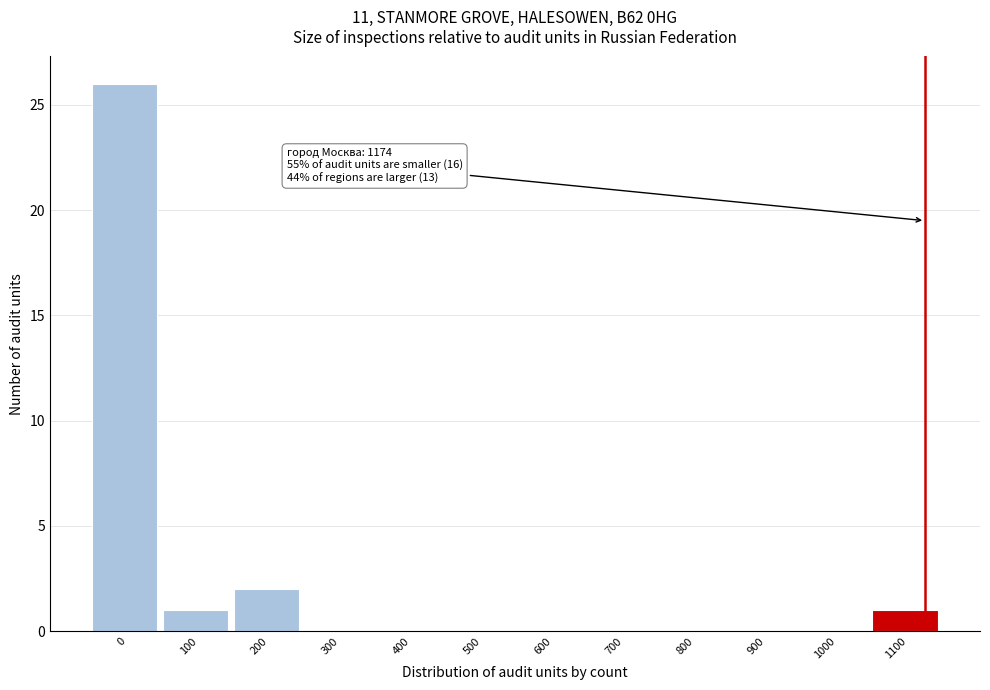

Reading right to left, what are all the values shown in this chart?

1100=1	1000=0	900=0	800=0	700=0	600=0	500=0	400=0	300=0	200=2	100=1	0=26